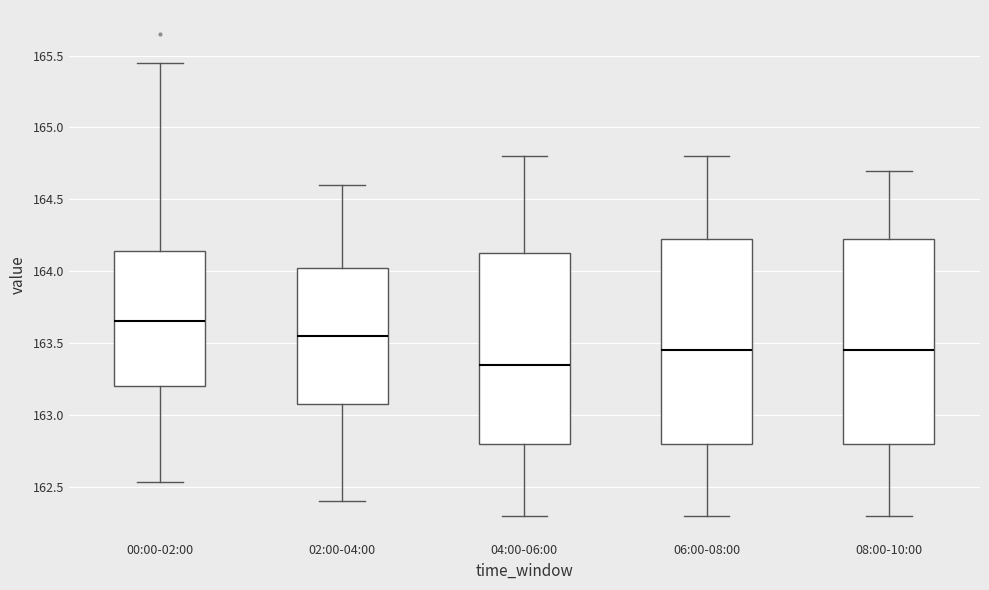

Where is the lower edge of the box for 04:00-06:00 on the y-axis? The values are not printed on the chart, so give them approximately, as read against the axis.

162.80